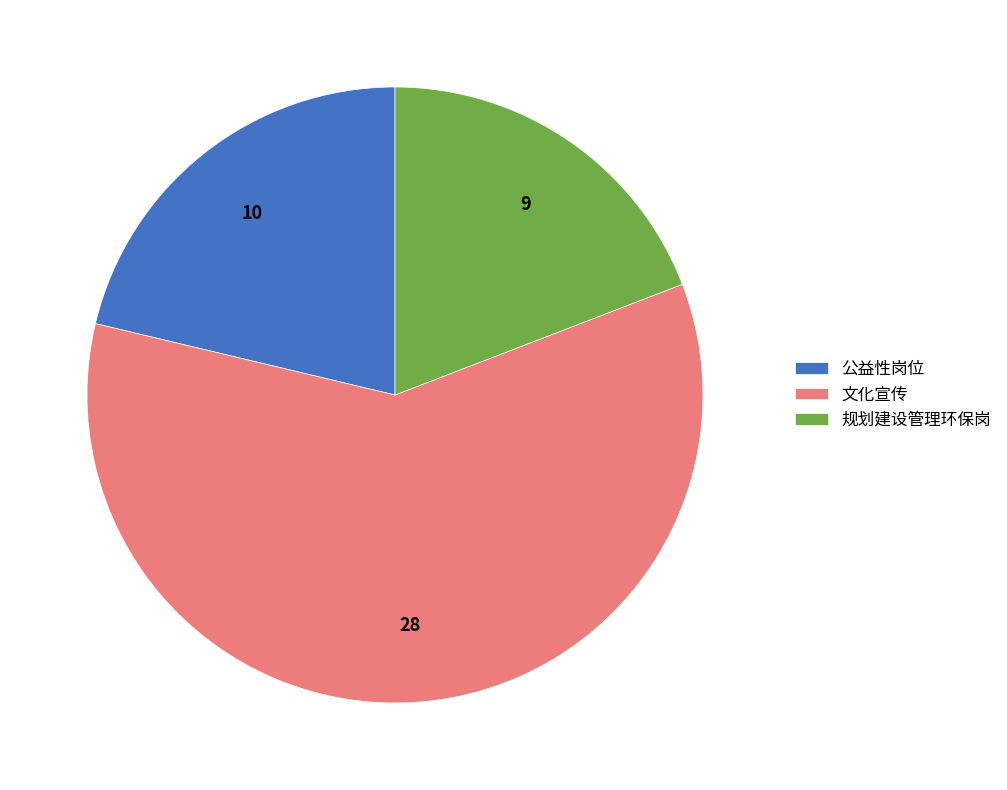

Is there a majority slice in this chart?

Yes